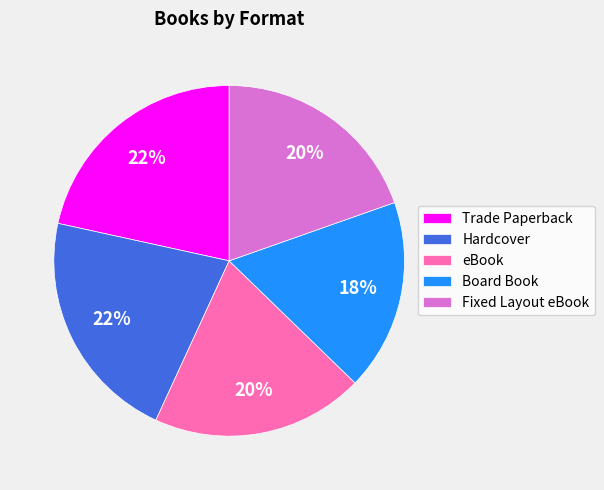

Does any single category account for the majority?

No